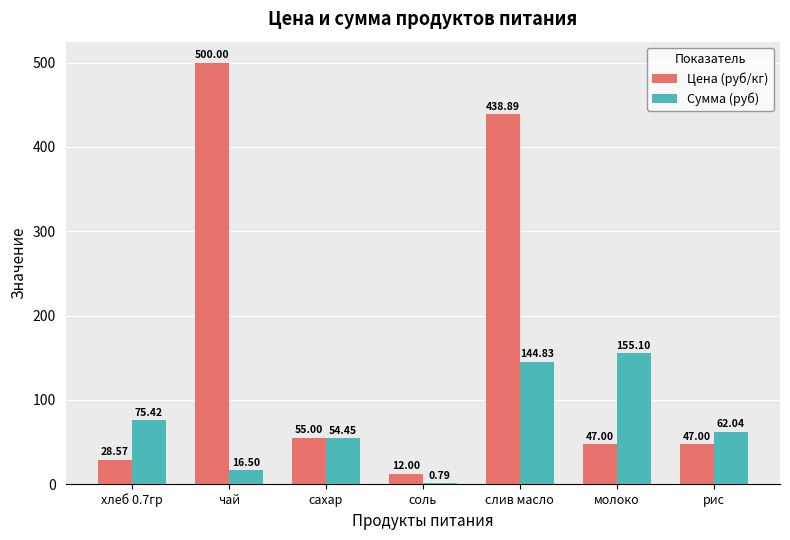

The value of Цена (руб/кг) at рис is 27.7. True or false?

False